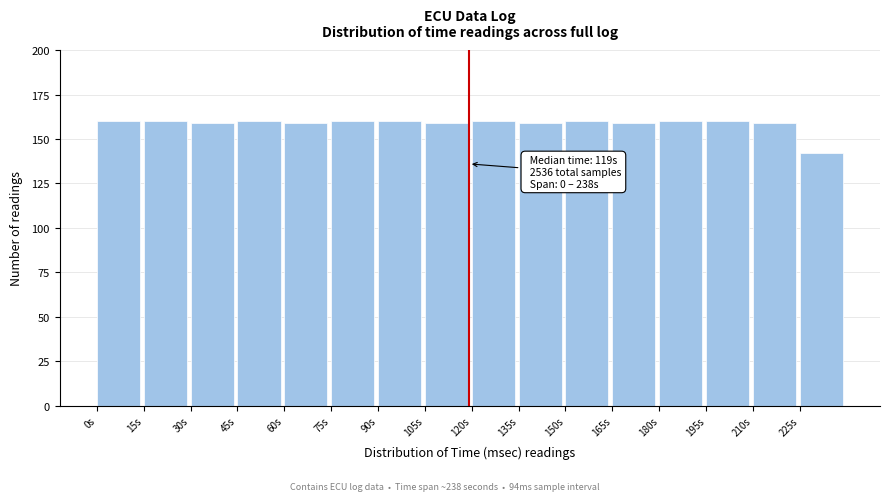

Reading left to right, transcribe all the data shown in this chart.

160	160	159	160	159	160	160	159	160	159	160	159	160	160	159	142